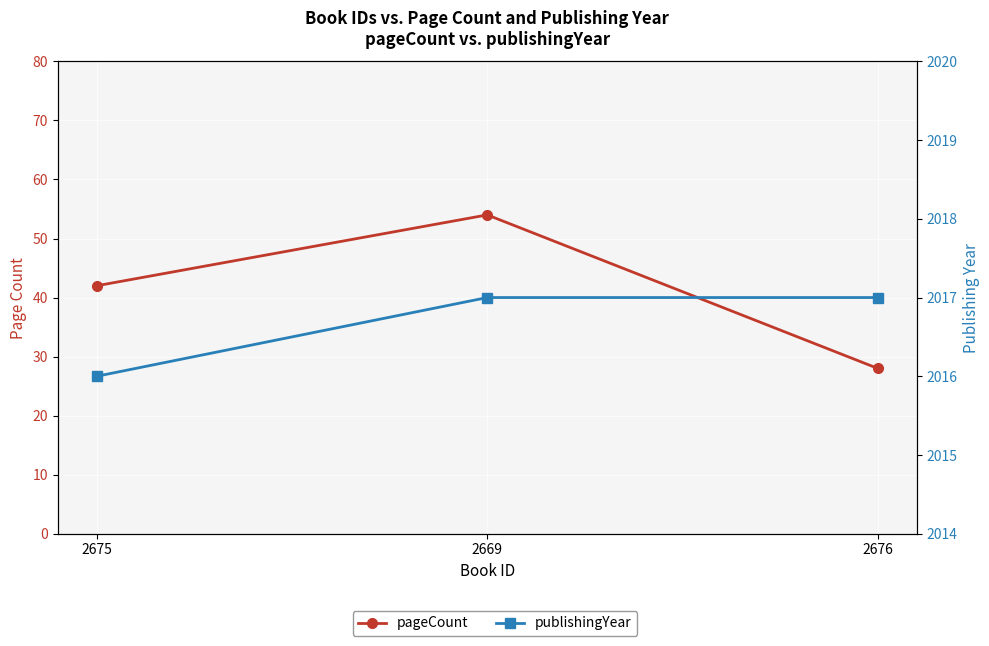

How many lines are shown in the chart?

2